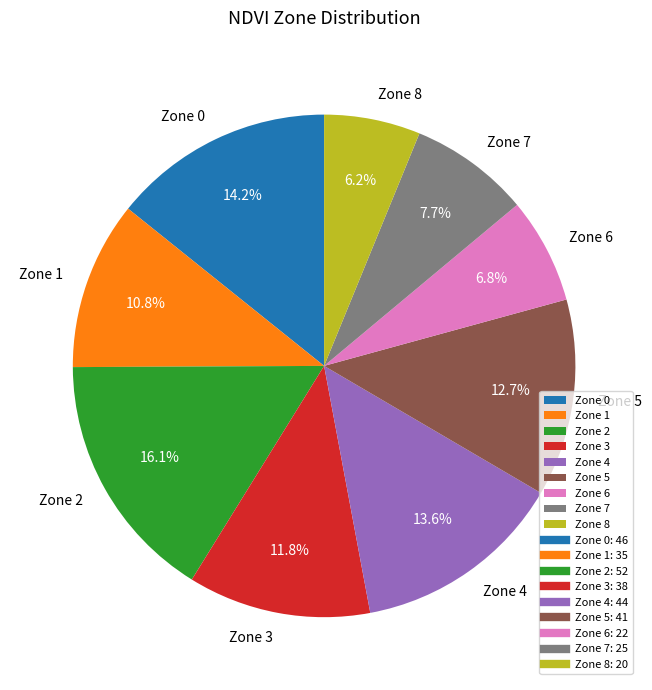

Which has a higher value, Zone 1 or Zone 2?

Zone 2